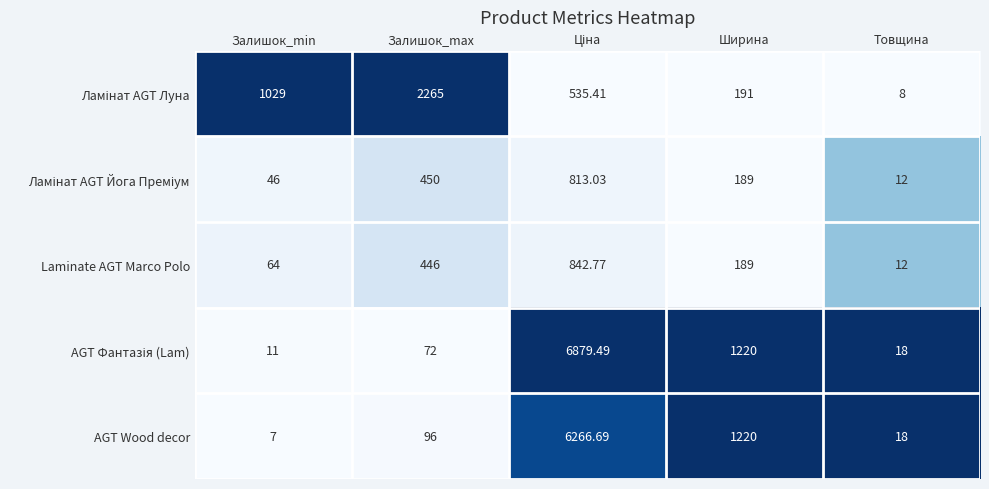

At which category does the chart reach its minimum across all series?

Залишок_min